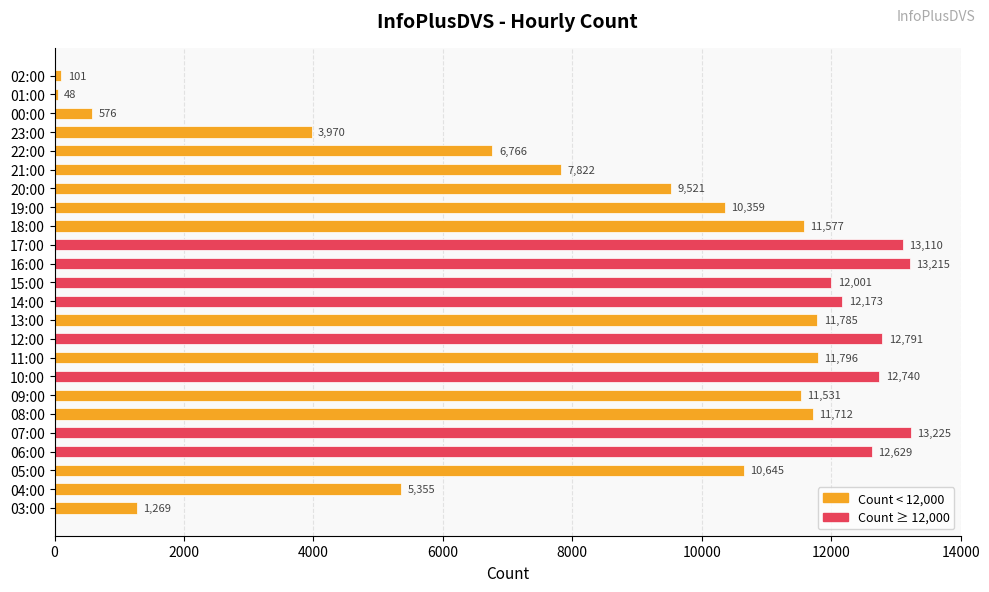

How many values are below 11577?

12